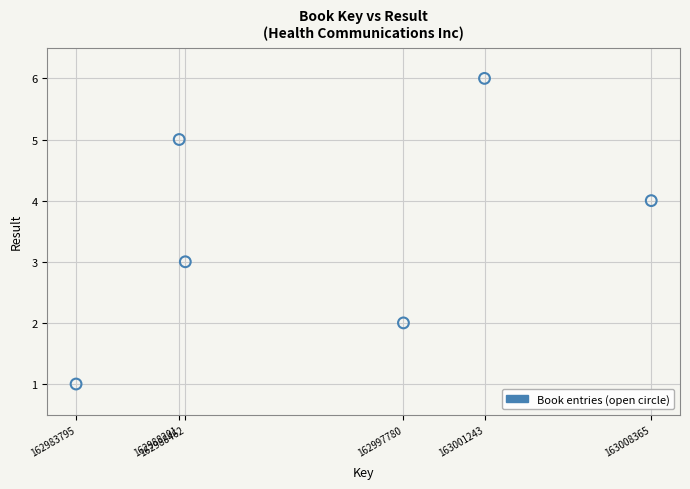

What is the average X value?

162994641